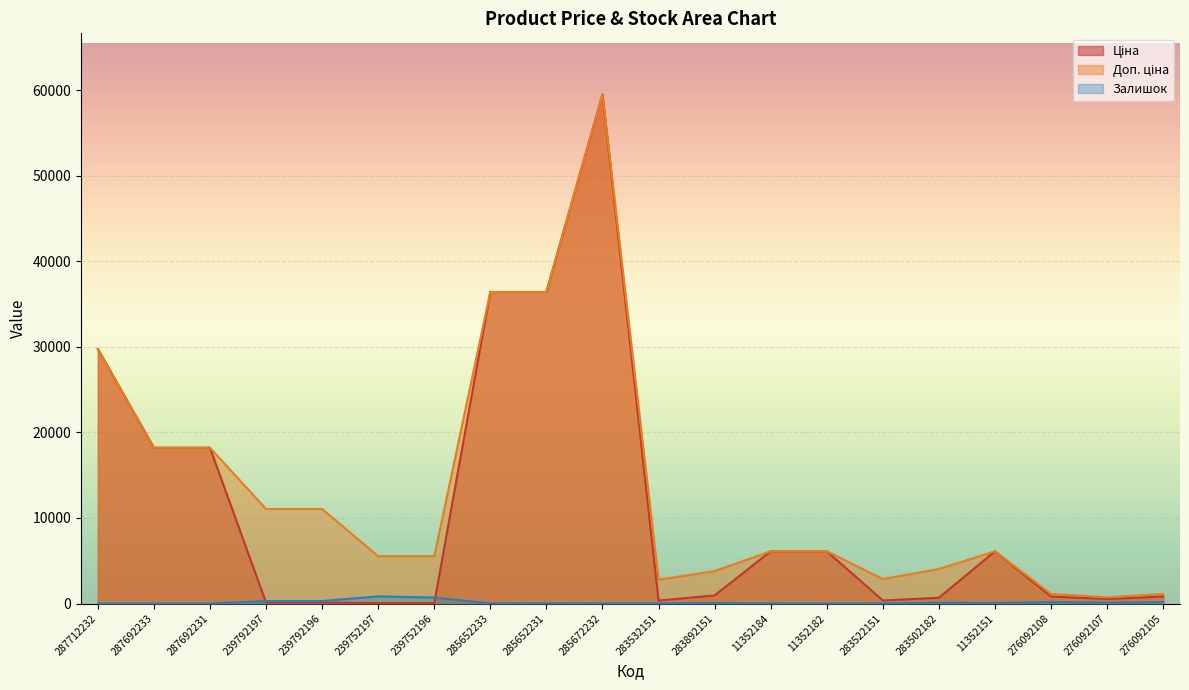

List the labels in order of Ціна value, largest first.

285672232, 285652233, 285652231, 287712232, 287692233, 287692231, 11352184, 11352182, 11352151, 283892151, 276092108, 276092105, 283502182, 276092107, 283522151, 283532151, 239792197, 239792196, 239752197, 239752196